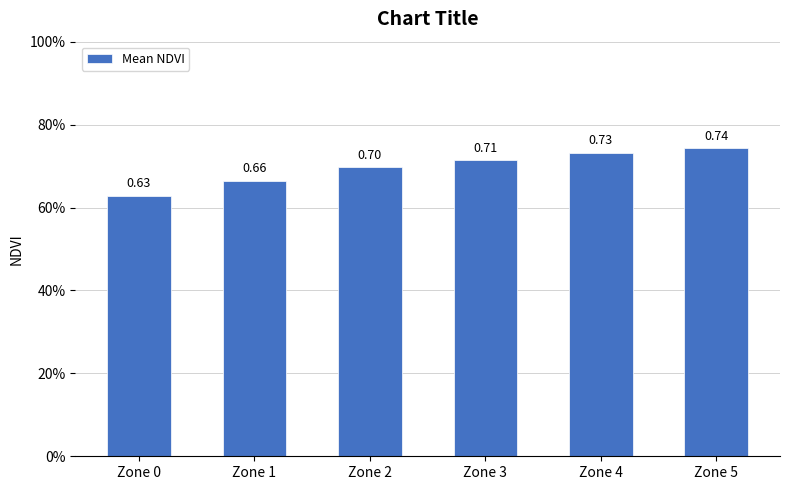

What is the difference between the maximum and minimum values?

0.1